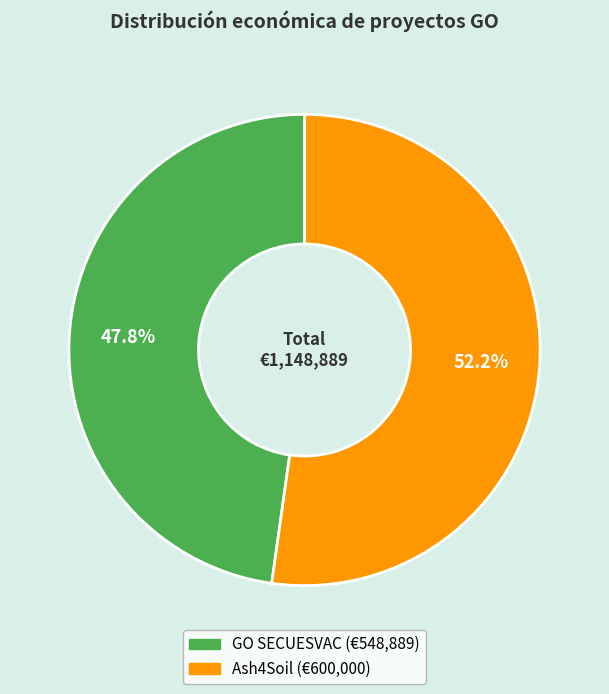

Is it true that GO SECUESVAC is 34% of the pie?

False